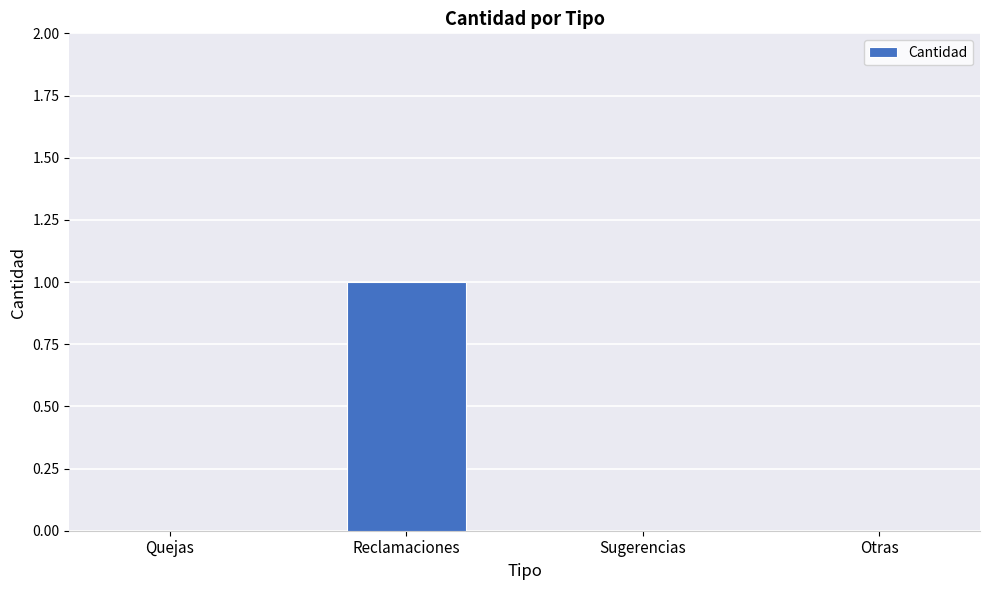

What is the maximum value shown in the chart?

1